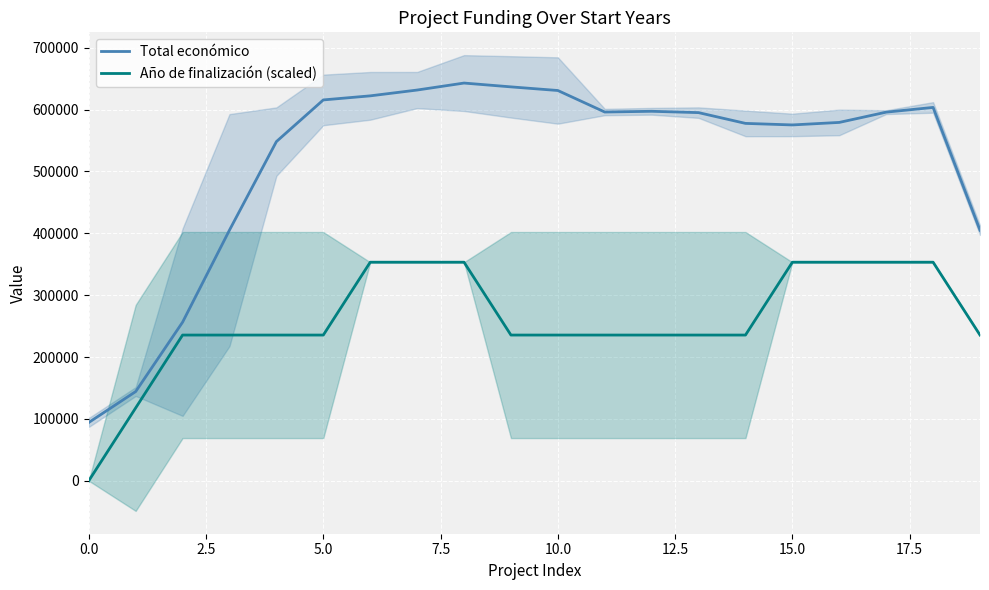

How many categories are shown in the chart?

20